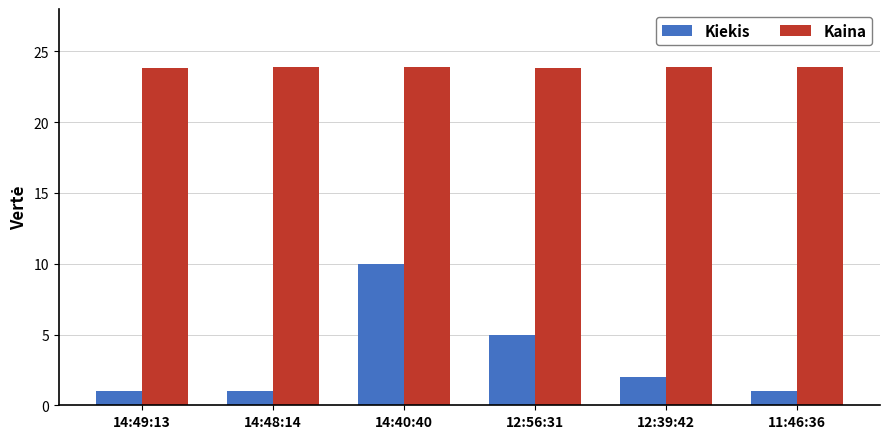

The Kaina series shows 23.9 at 14:48:14. True or false?

True